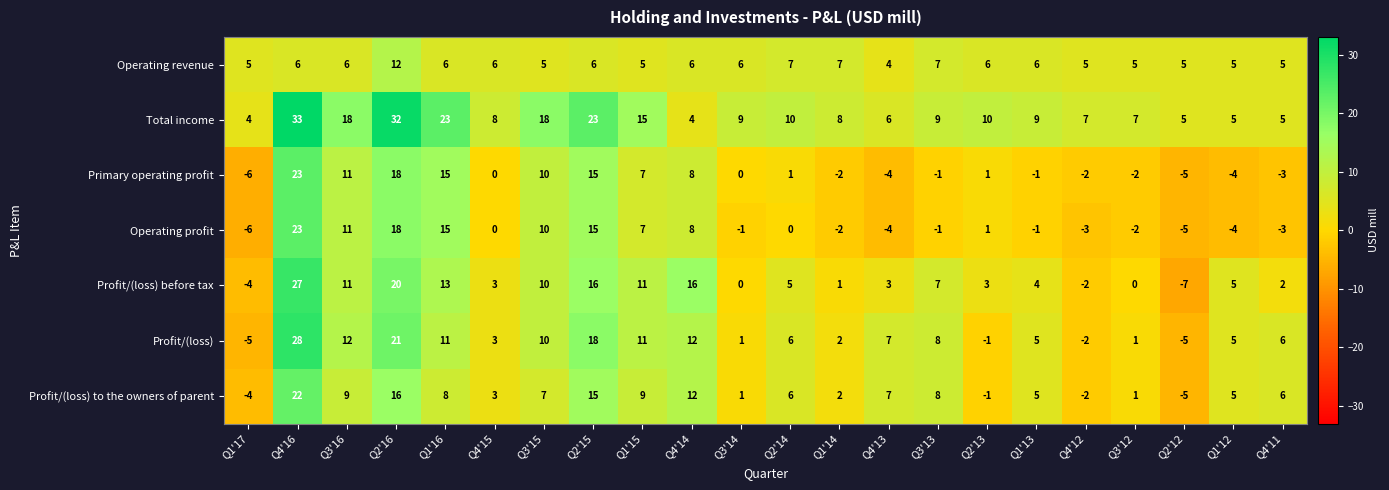

Which series changed the most between Q3'13 and Q2'12?

Profit/(loss) before tax